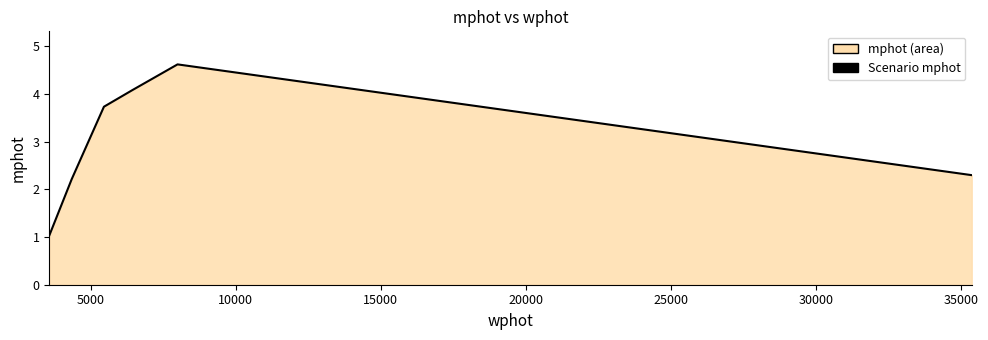

What is the average value?

3.0